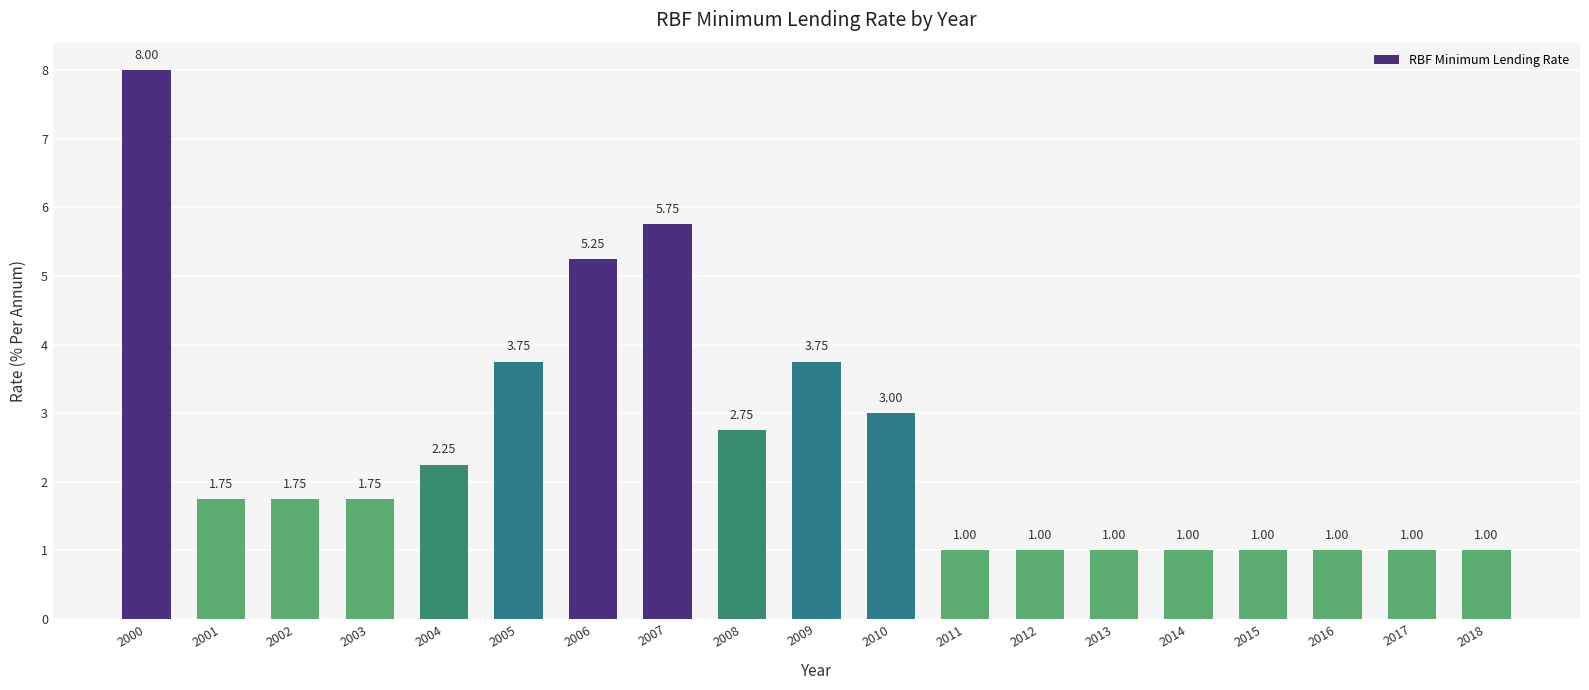

Approximately how many times larger is the value at 2017 compared to 2001?

0.6